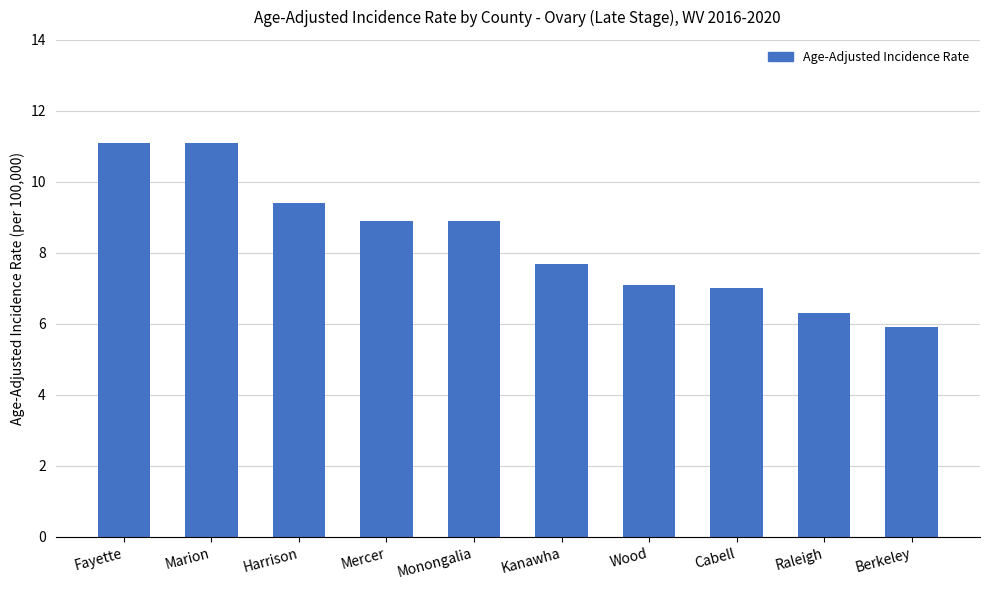

Which label corresponds to the smallest value in the chart?

Berkeley